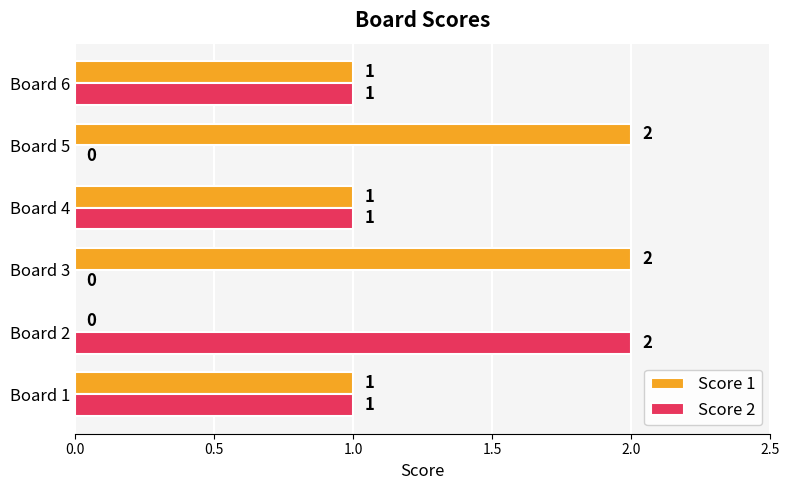

The value of Score 1 at Board 3 is 2. True or false?

True